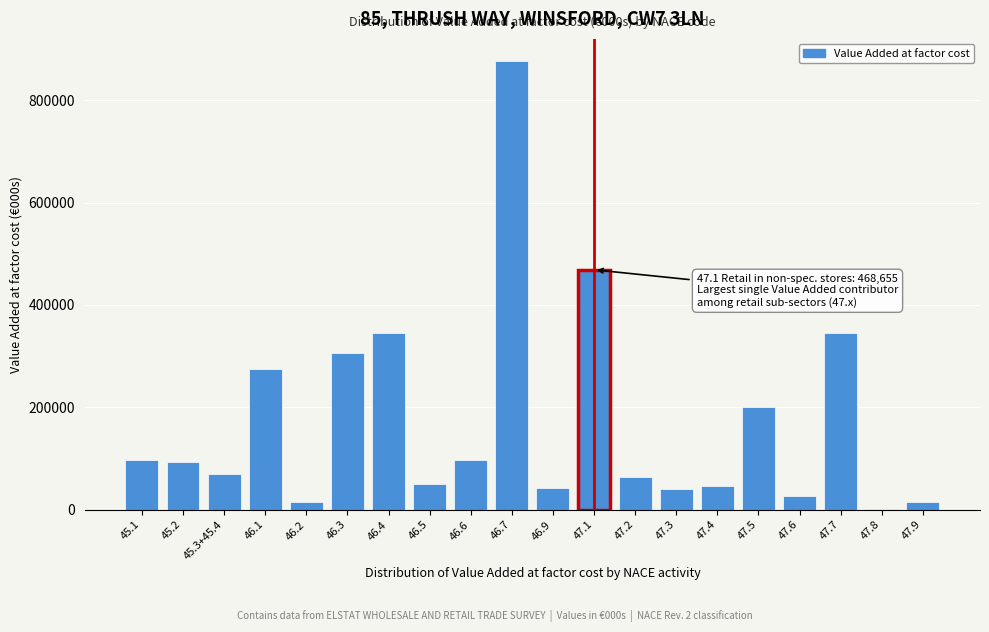

What is the change in value from 47.1 to 47.7?

-124391